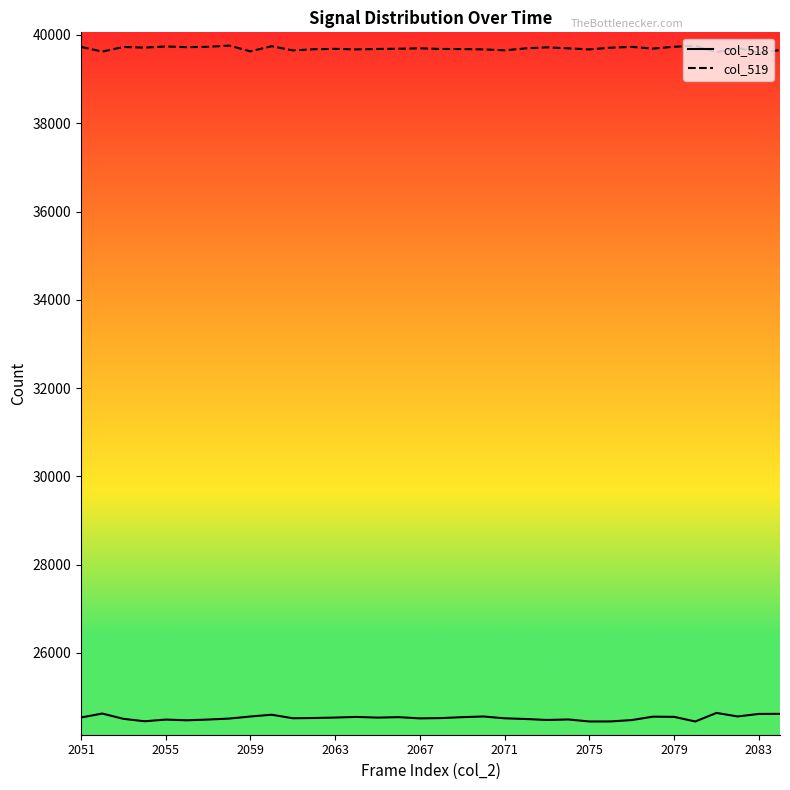

The value of col_518 at 2075 is 24446. True or false?

True